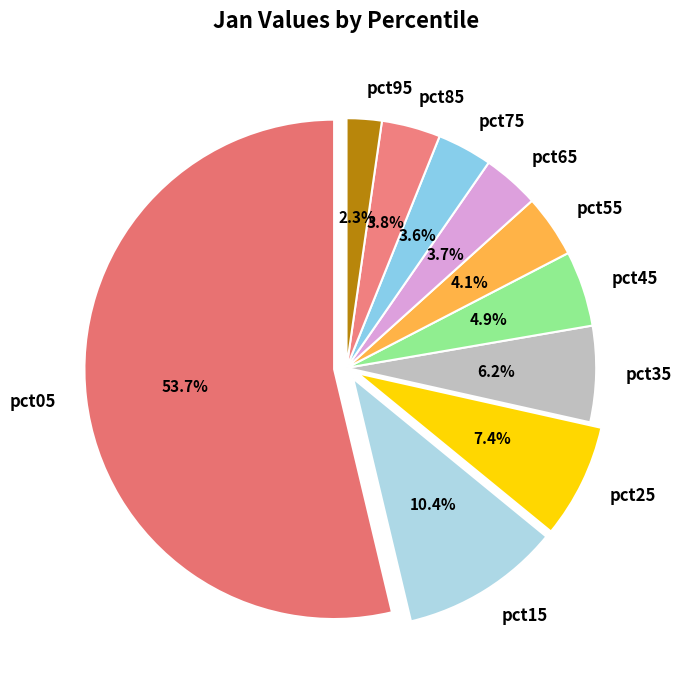

Which category has the biggest portion of the pie?

pct05